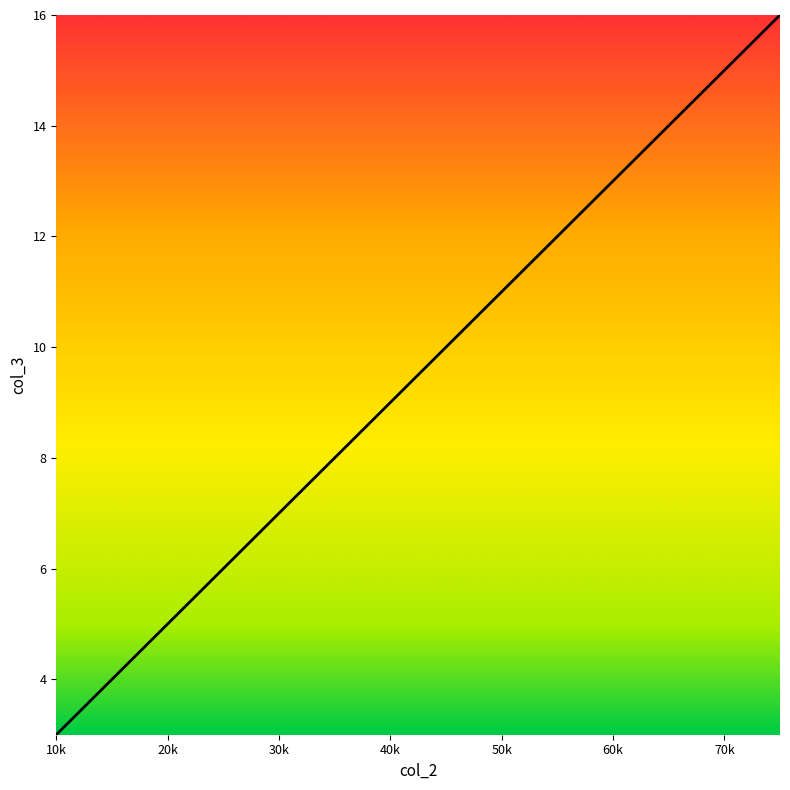

What is the maximum value shown in the chart?

16